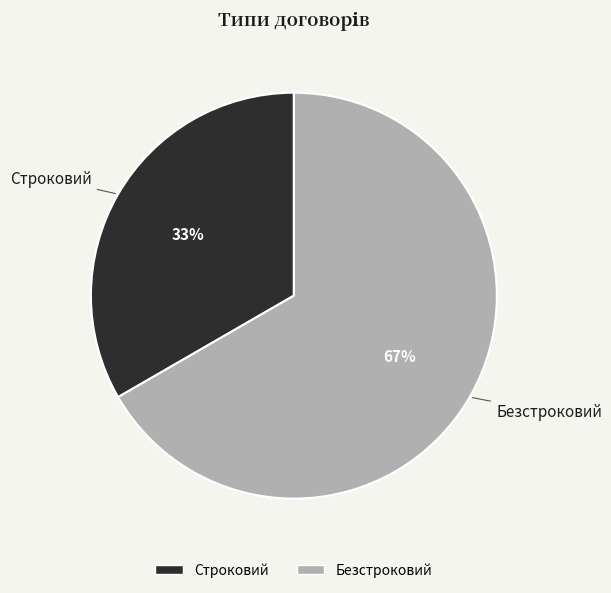

Between Строковий and Безстроковий, which is larger?

Безстроковий